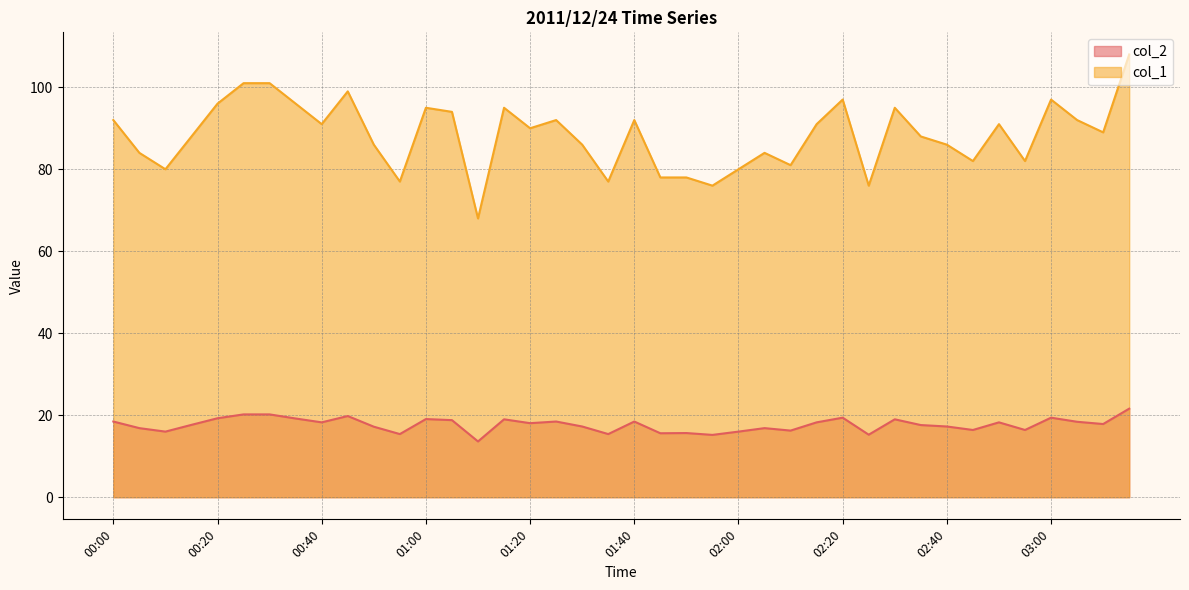

At how many categories does at least one series exceed 56?

40